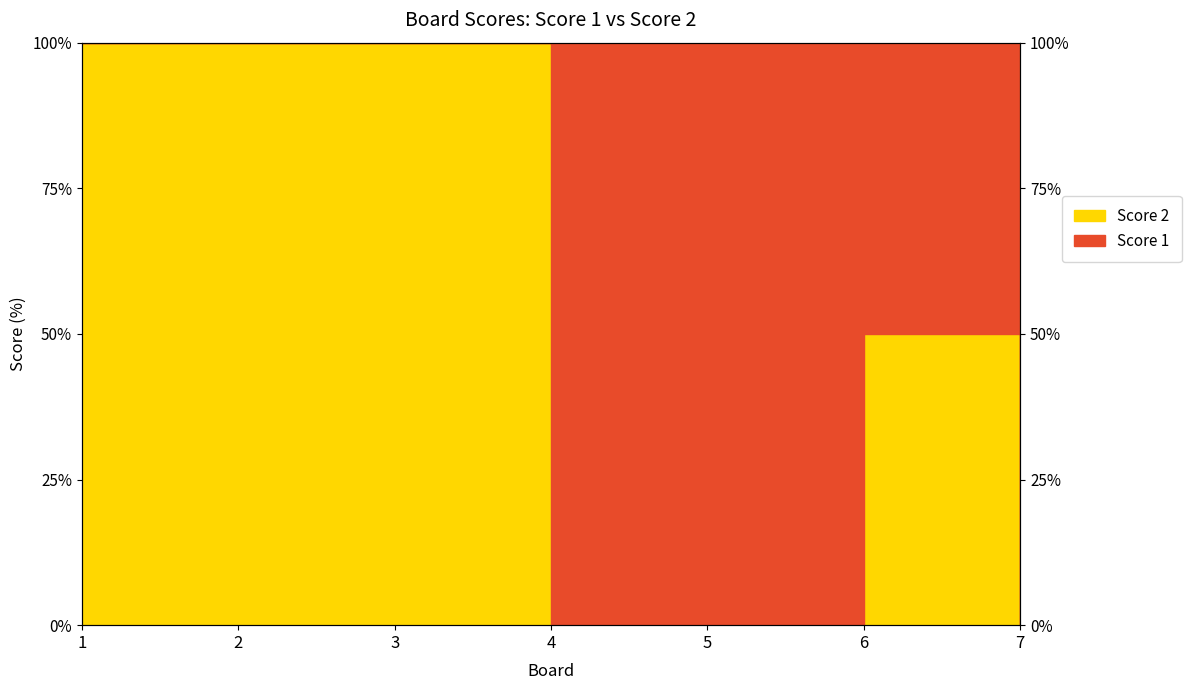

The value at 6 is 12. True or false?

False